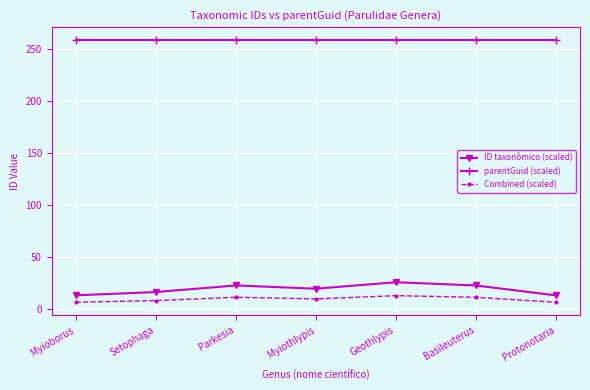

True or false: Combined (scaled) and parentGuid (scaled) intersect in this chart.

False